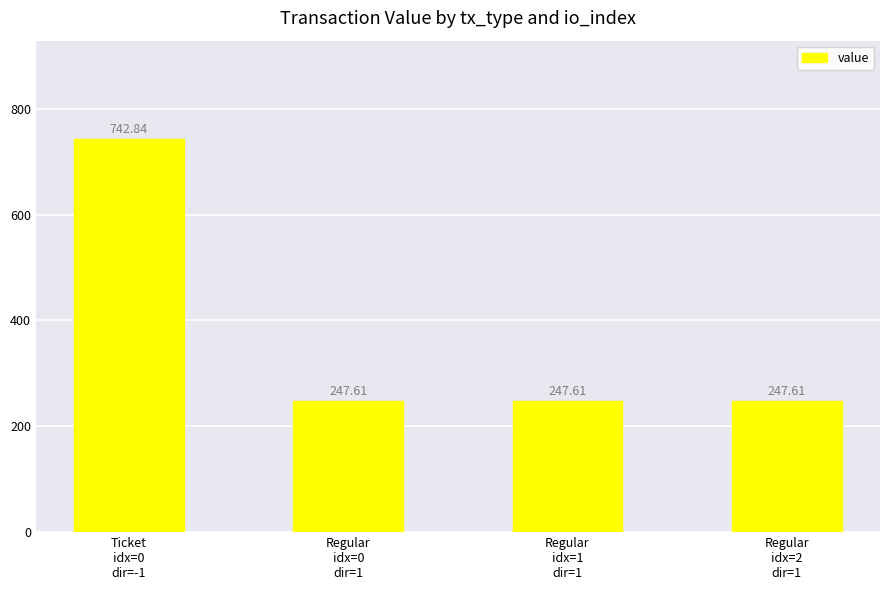

What is the label of the 3rd bar from the right?

Regular
idx=0
dir=1